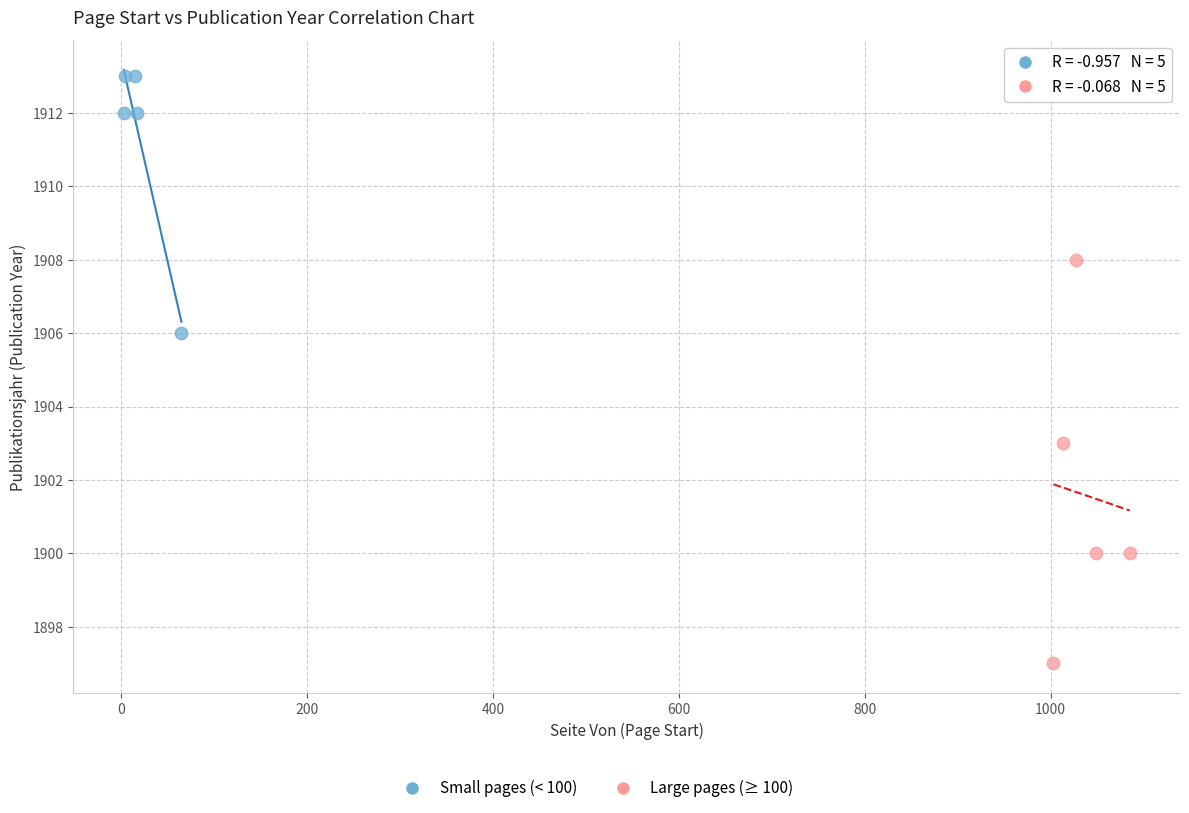

Which series has the widest spread of Y values?

Large pages (≥ 100)